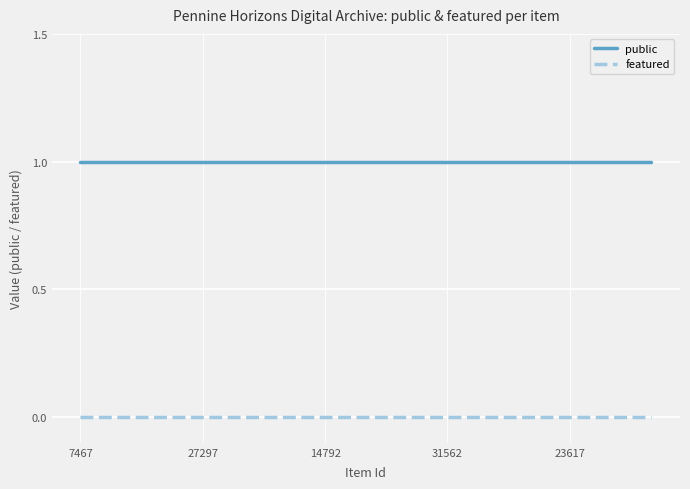

True or false: public and featured intersect in this chart.

False